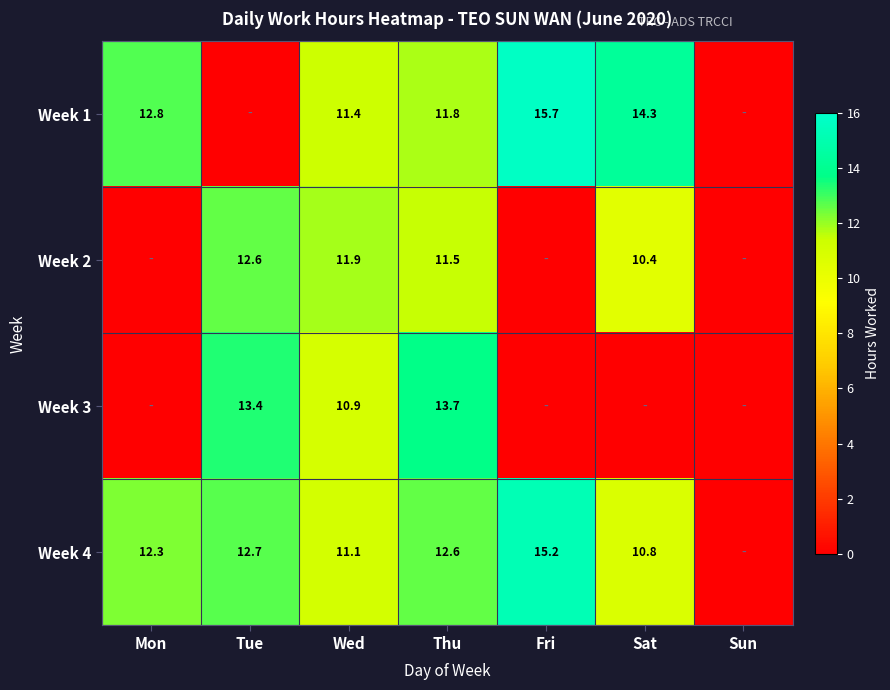

What is the difference between the Week 2 values at Sat and Wed?

1.5